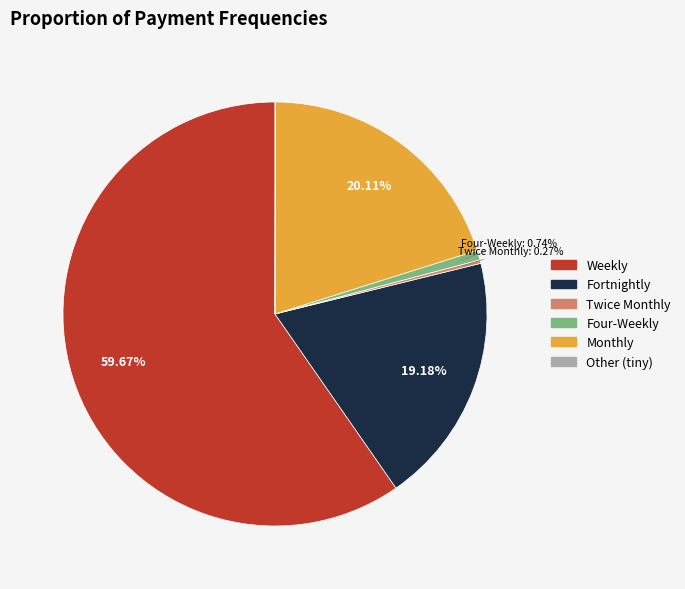

Is there any slice that represents more than half of the pie?

Yes